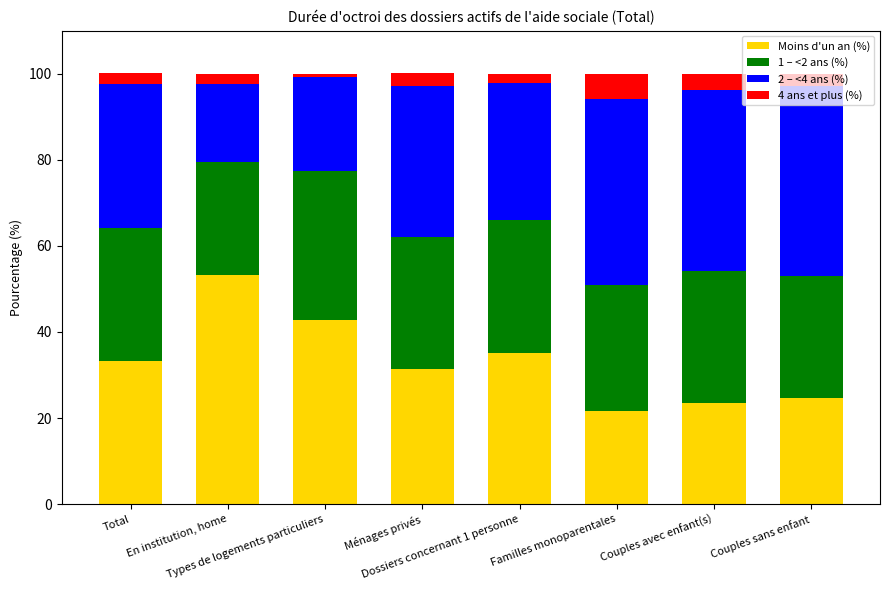

What is the lowest value of the Moins d'un an (%) series?

21.7